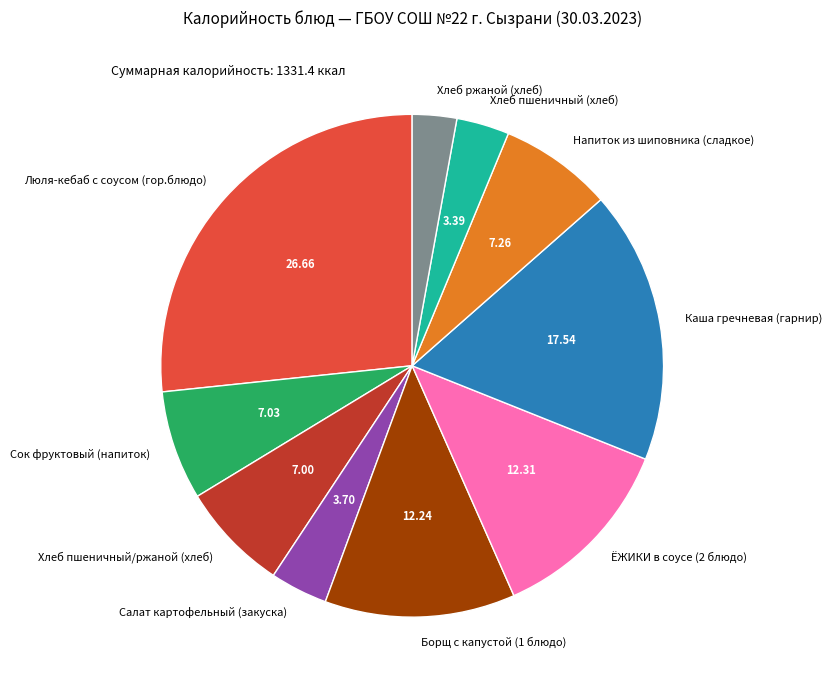

Does Сок фруктовый (напиток) account for over 50% of the chart?

No